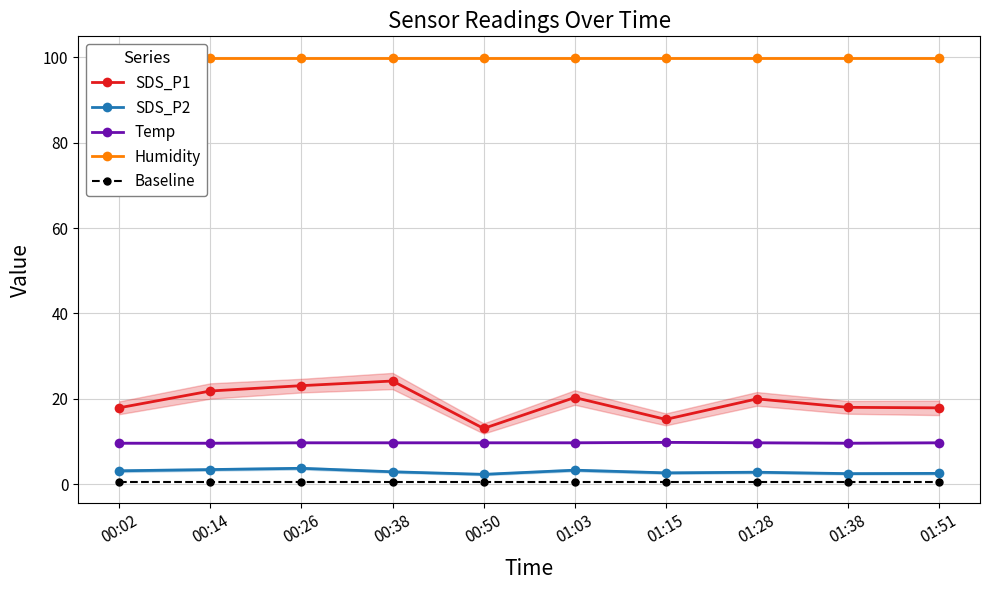

What is the difference between the SDS_P2 values at 01:15 and 01:28?

0.1